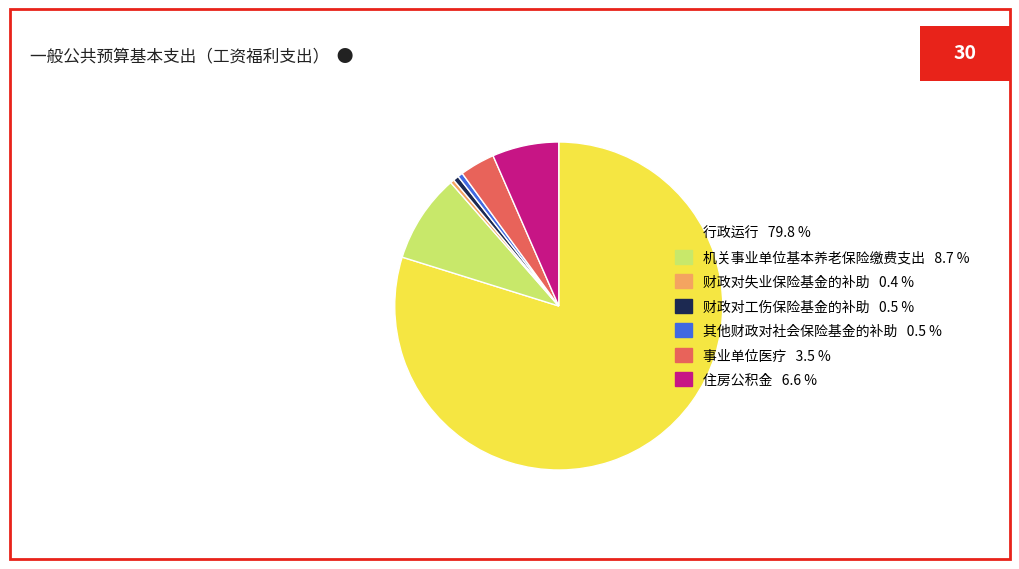

Approximately how many times larger is the value at 住房公积金 compared to 事业单位医疗?

1.9